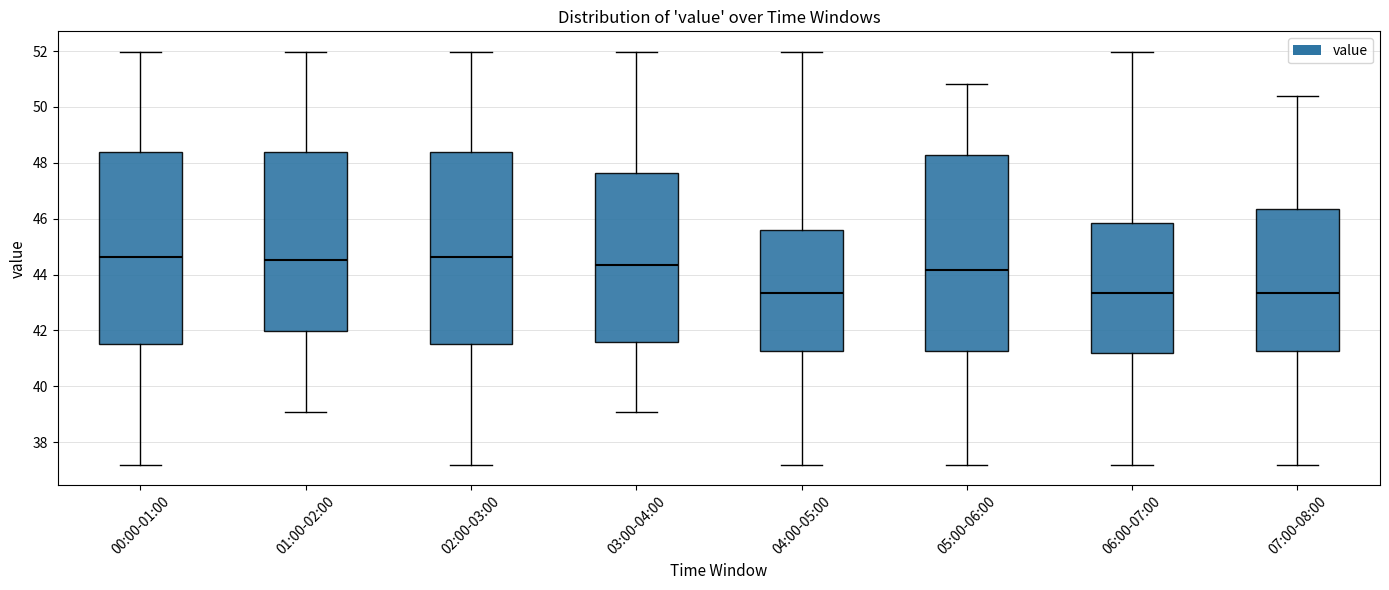

Reading left to right, read every box against the y-axis: the position of its median line, the range the box covers, and the ends of its whiskers. The values are not printed on the chart, so give them approximately, as read against the axis.

00:00-01:00: median 44.6, box 41.6 to 48.4, whiskers 37.2 to 52.0
01:00-02:00: median 44.6, box 42.0 to 48.4, whiskers 39.0 to 52.0
02:00-03:00: median 44.6, box 41.6 to 48.4, whiskers 37.2 to 52.0
03:00-04:00: median 44.4, box 41.6 to 47.6, whiskers 39.0 to 52.0
04:00-05:00: median 43.4, box 41.2 to 45.6, whiskers 37.2 to 52.0
05:00-06:00: median 44.2, box 41.2 to 48.2, whiskers 37.2 to 50.8
06:00-07:00: median 43.4, box 41.2 to 45.8, whiskers 37.2 to 52.0
07:00-08:00: median 43.4, box 41.2 to 46.4, whiskers 37.2 to 50.4